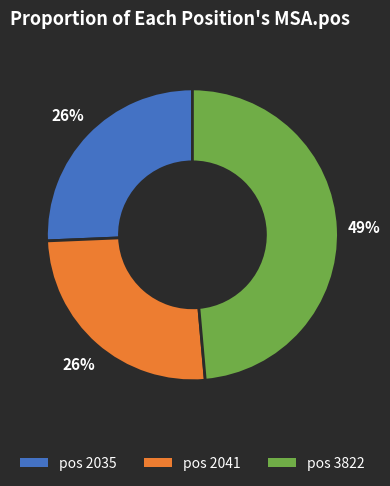

Does any single category account for the majority?

No